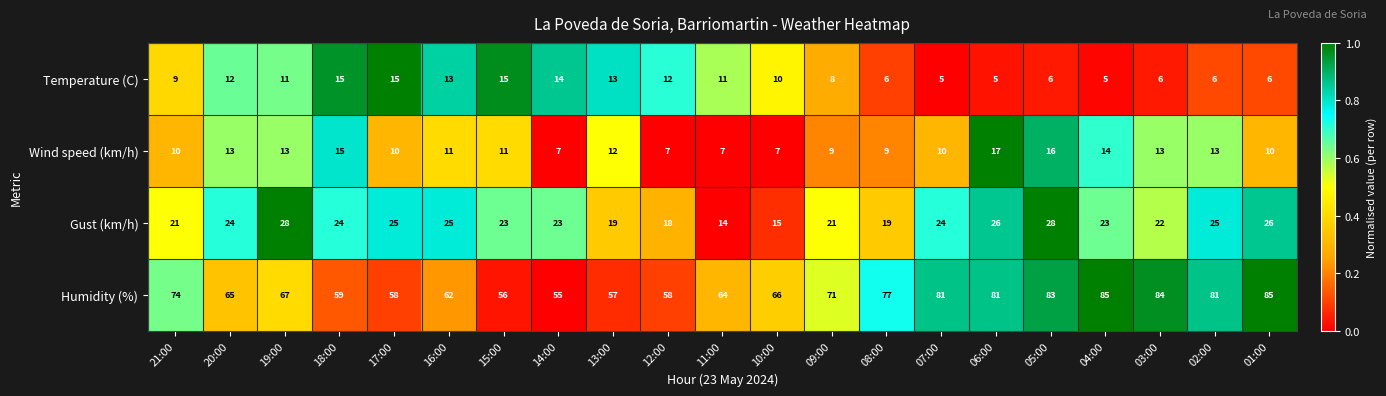

What is the maximum value for Temperature (C)?

15